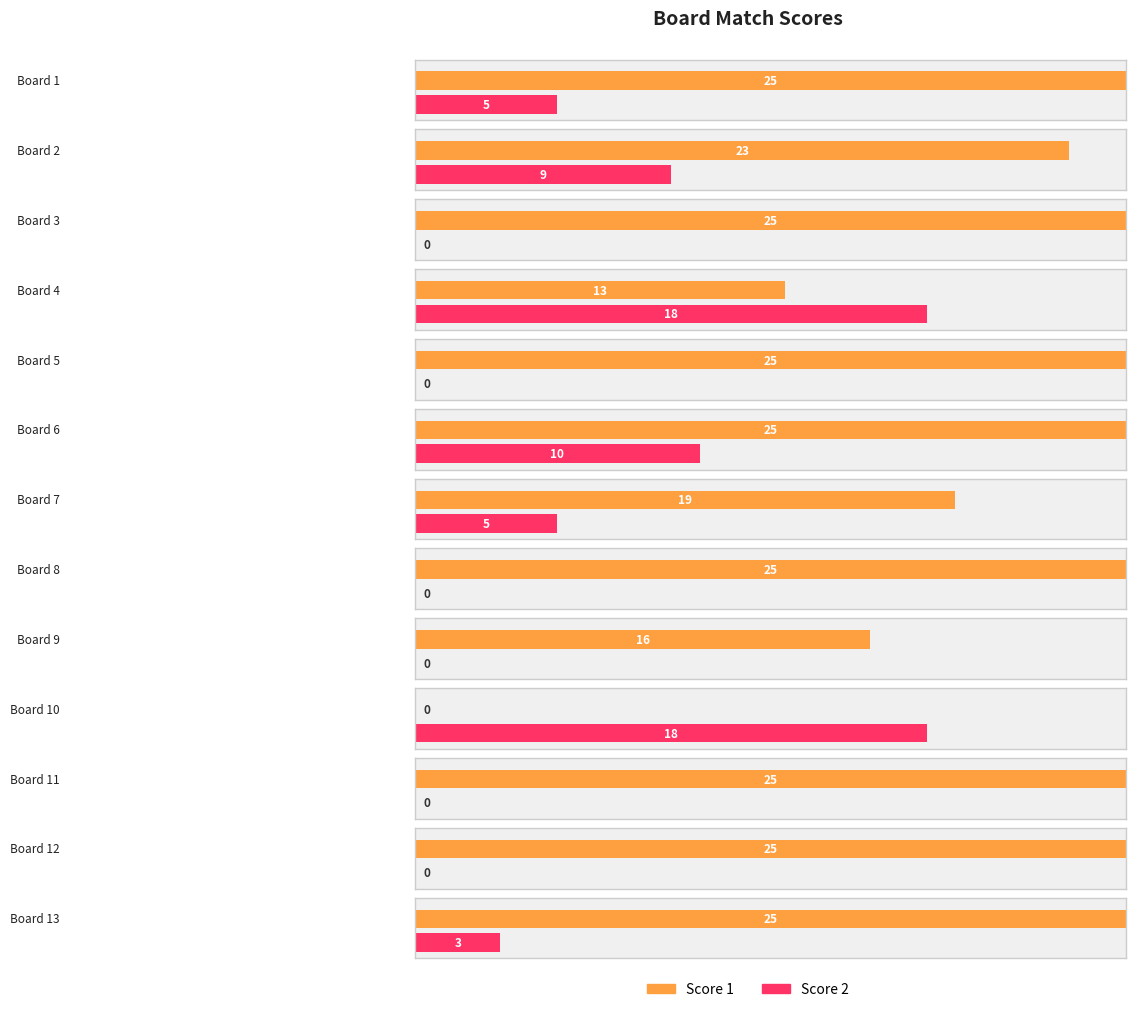

What is the maximum value shown in the chart?

25